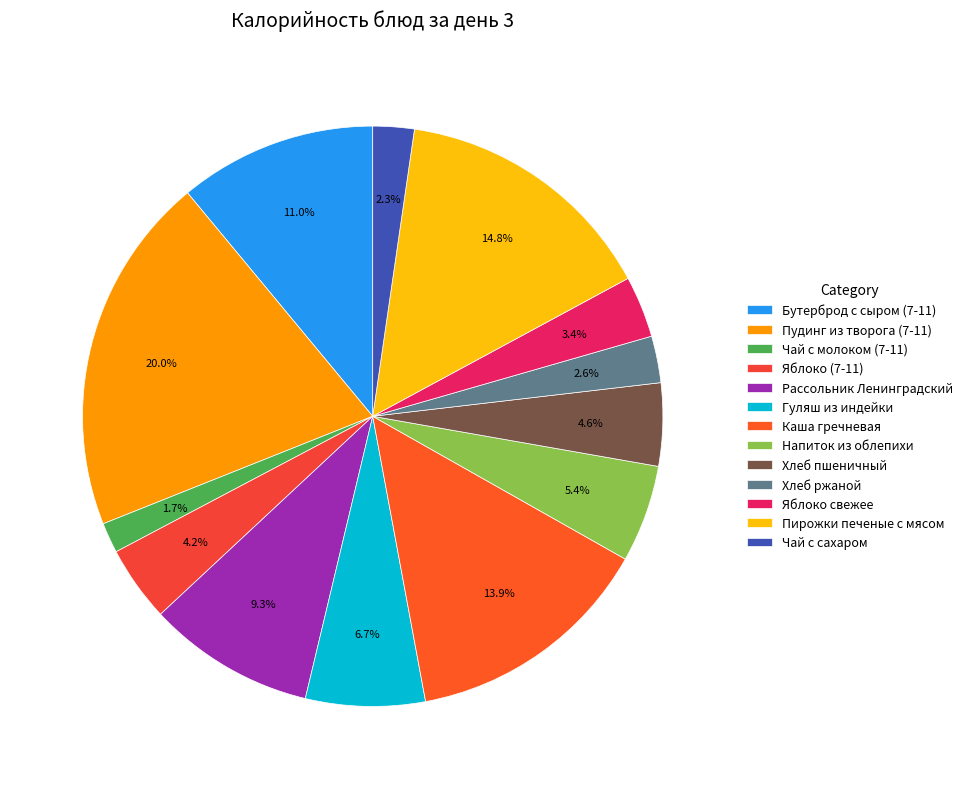

Which category has the smallest portion of the pie?

Чай с молоком (7-11)